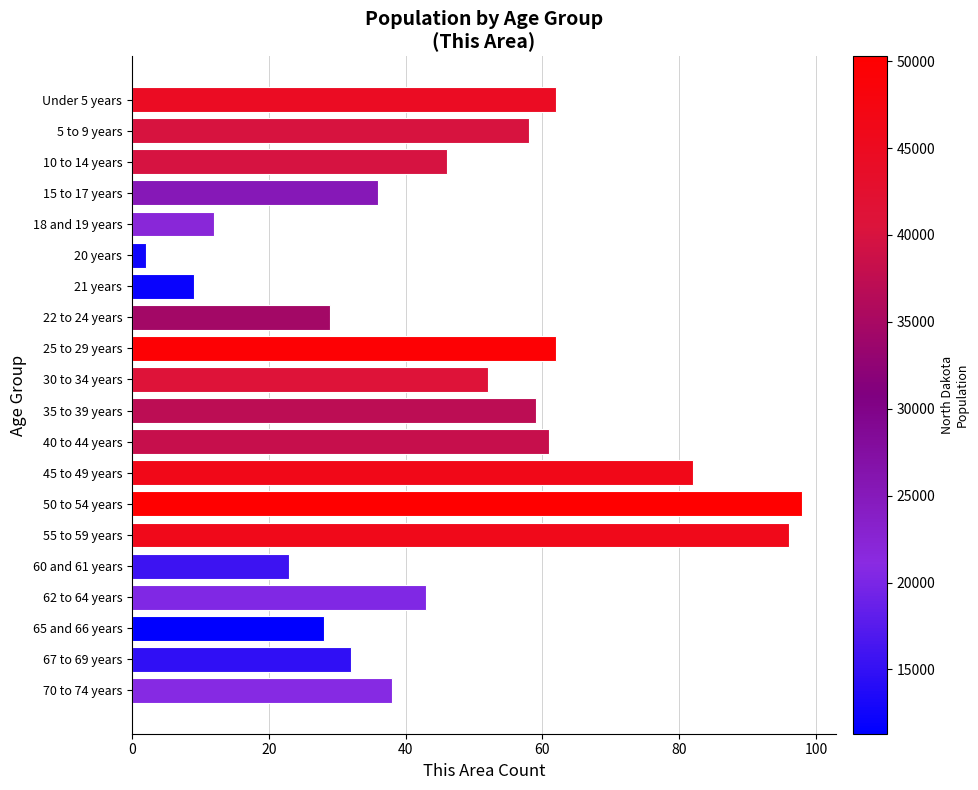

What is the difference between the maximum and minimum values?

96